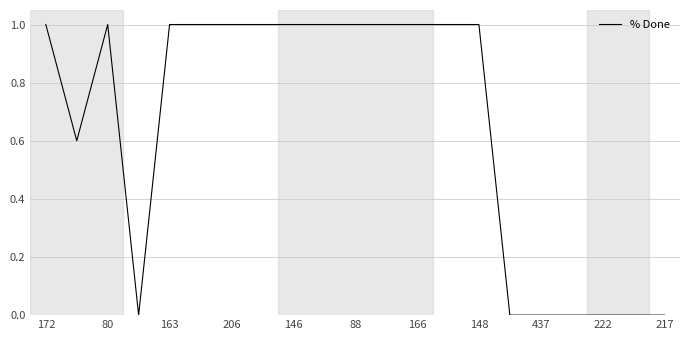

What is the maximum value shown in the chart?

1.0